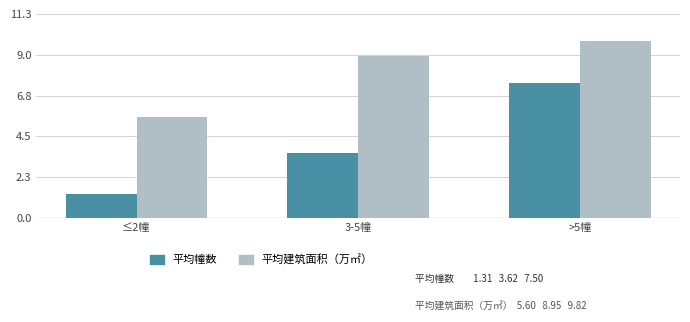

Are the bars grouped side by side (vs. stacked)?

Yes